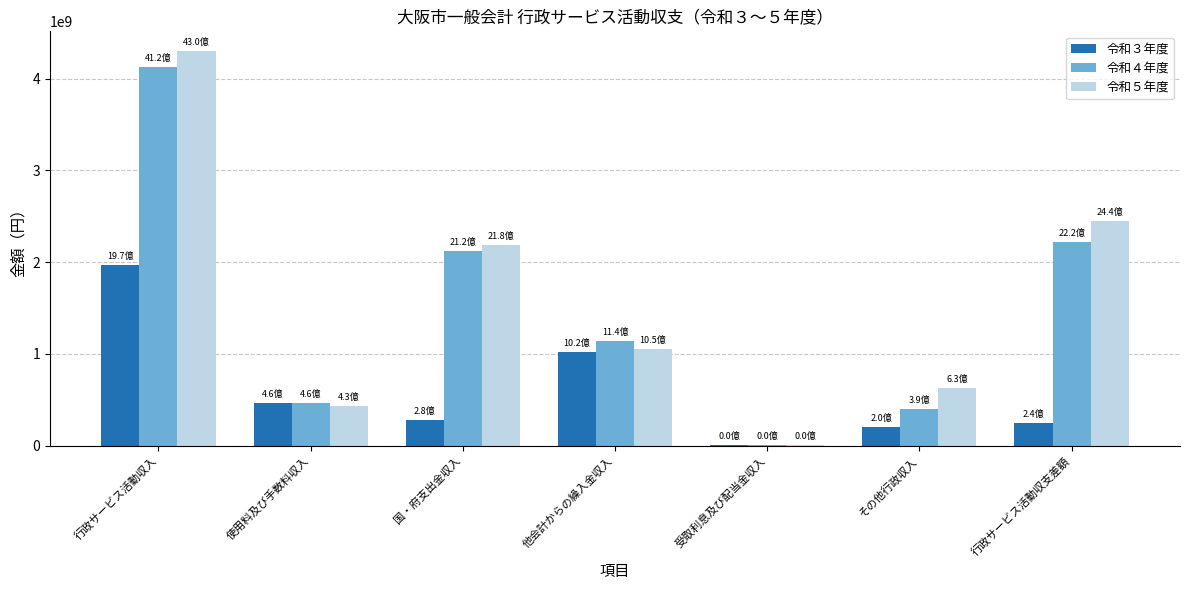

What are all the series names shown in the legend?

令和３年度, 令和４年度, 令和５年度